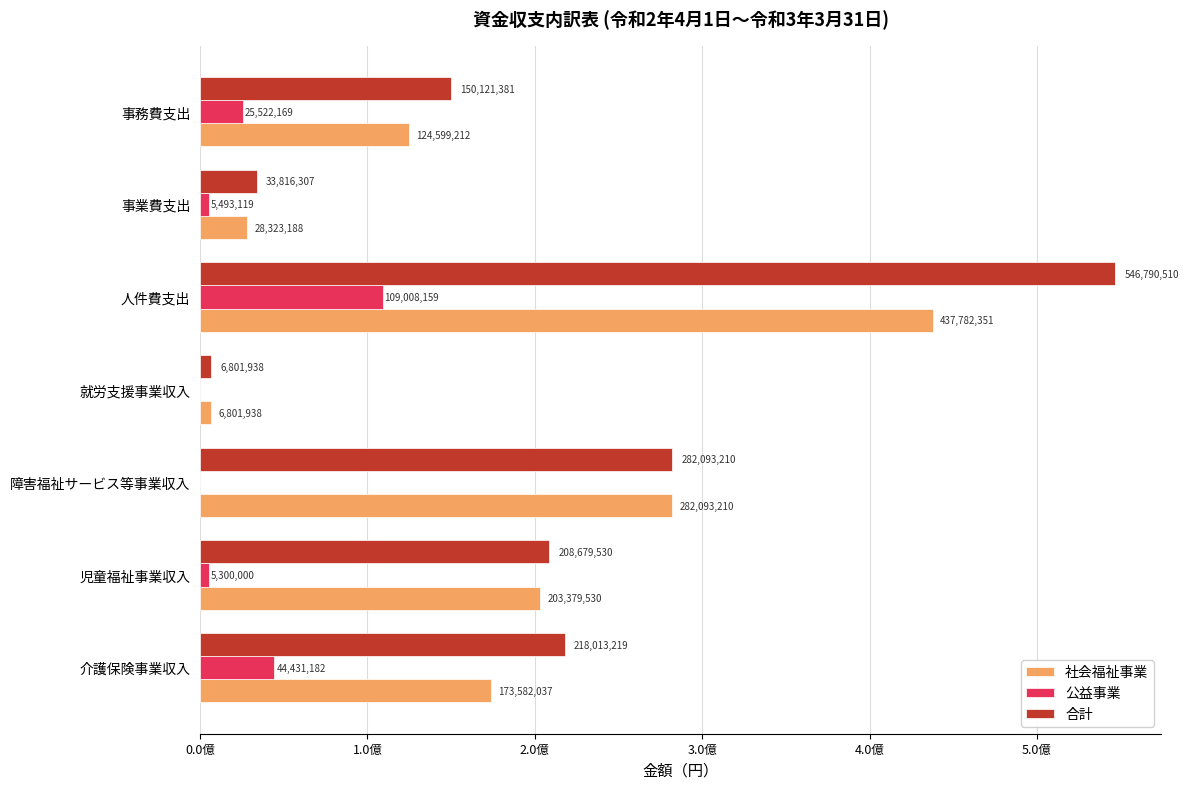

What are all the series names shown in the legend?

社会福祉事業, 公益事業, 合計